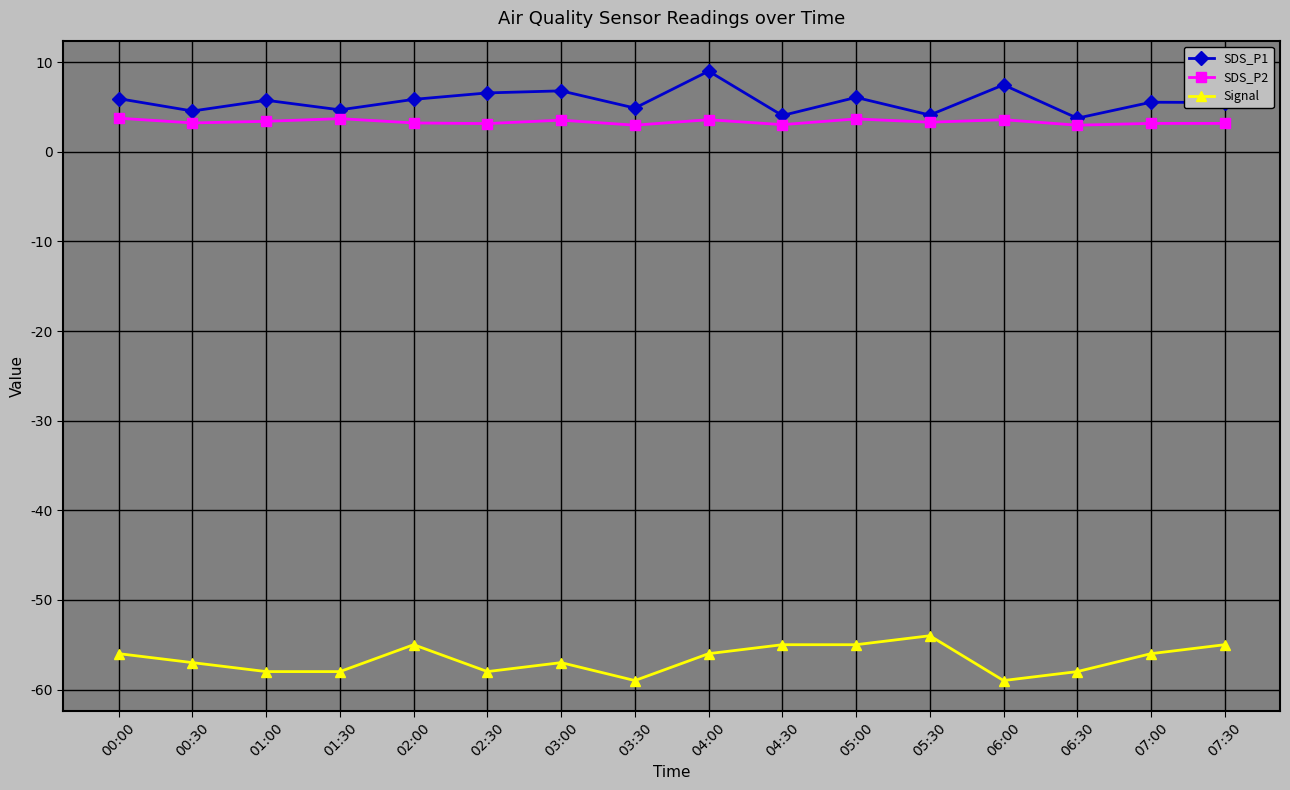

What is the value of the SDS_P2 point at the 15th from the left?

3.2